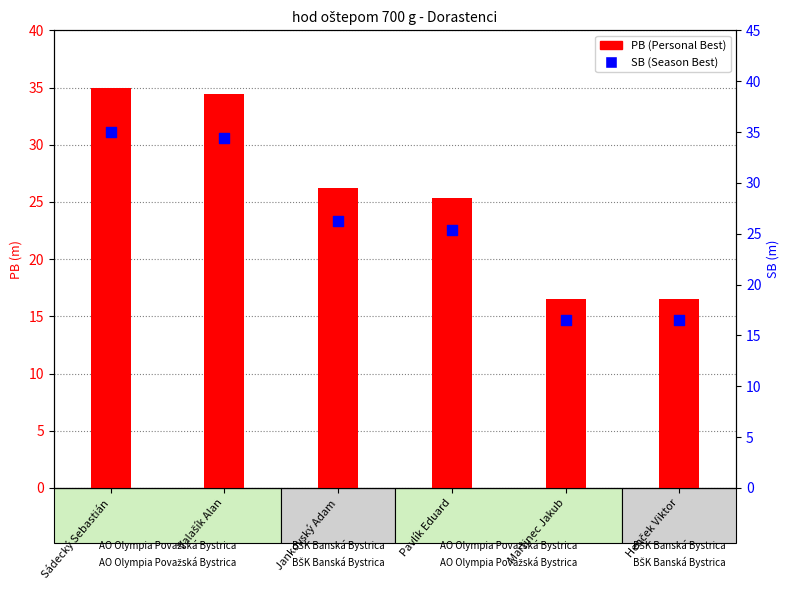

Which series has the largest total across all categories?

PB